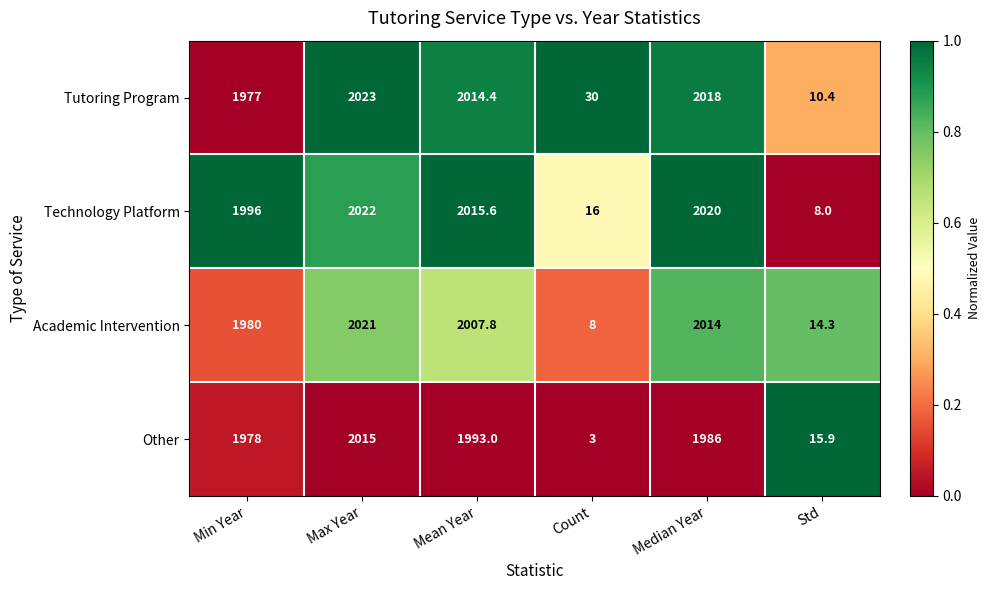

What is the total value across all series at Median Year?

8038.0